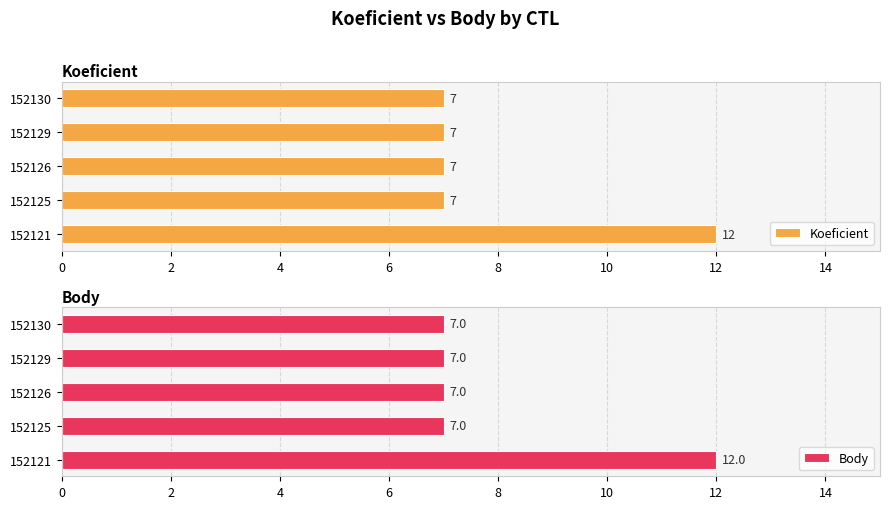

Which category has the highest value in the Koeficient series?

152121